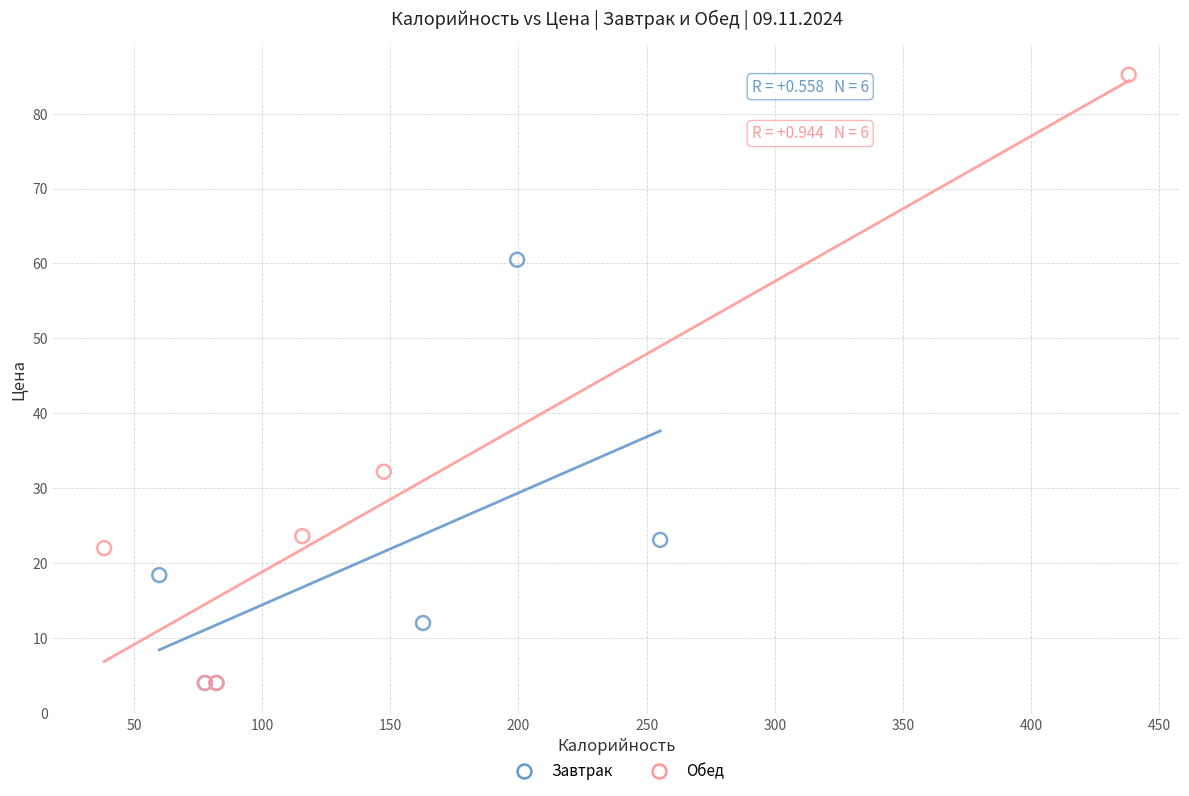

What are all the series names shown in the legend?

Завтрак, Обед